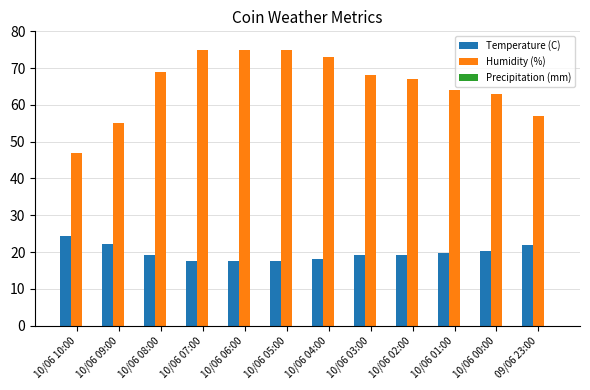

What is the total value across all series at 10/06 10:00?

71.3